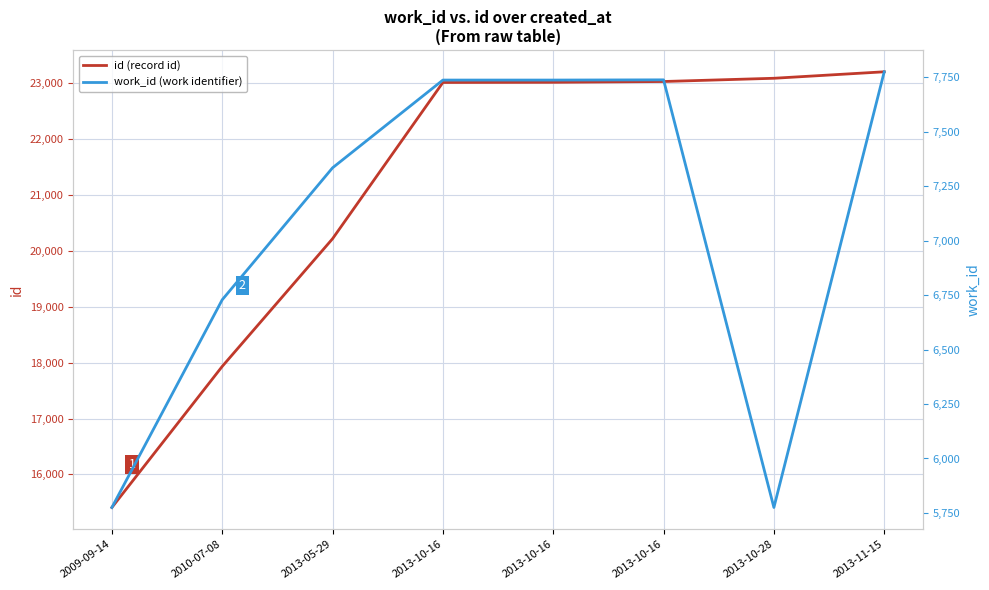

What is the difference between the id (record id) values at 2013-10-16 and 2013-10-16?

3